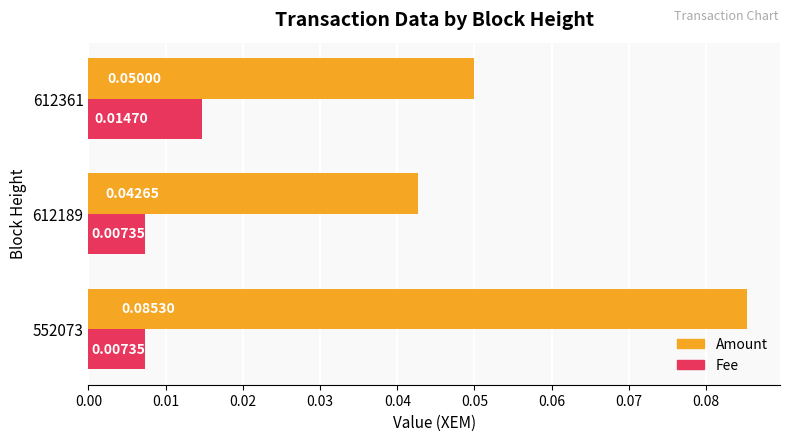

List the series in order of their overall mean, highest first.

Amount, Fee